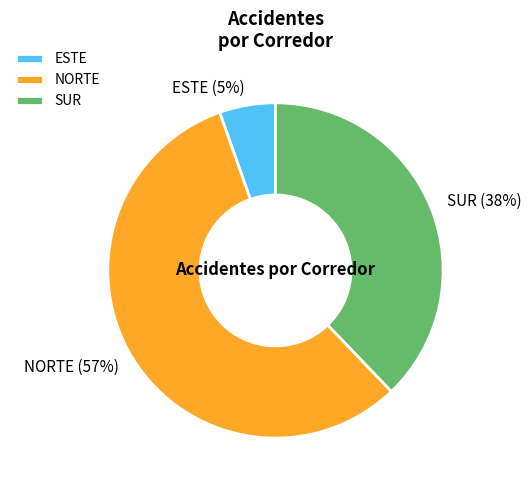

To the nearest percent, what is the average slice percentage?

33%